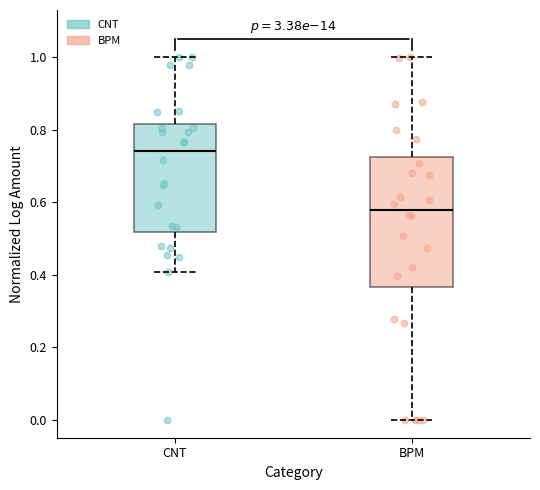

Which box's median line is the lowest?

BPM